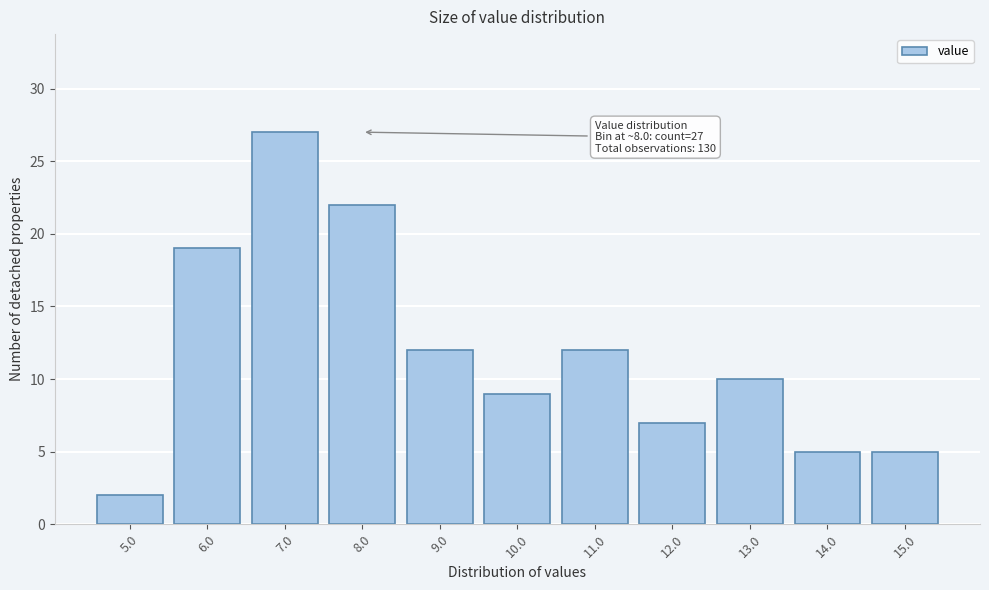

Reading left to right, list all the values displayed in this chart.

5.0=2	6.0=19	7.0=27	8.0=22	9.0=12	10.0=9	11.0=12	12.0=7	13.0=10	14.0=5	15.0=5